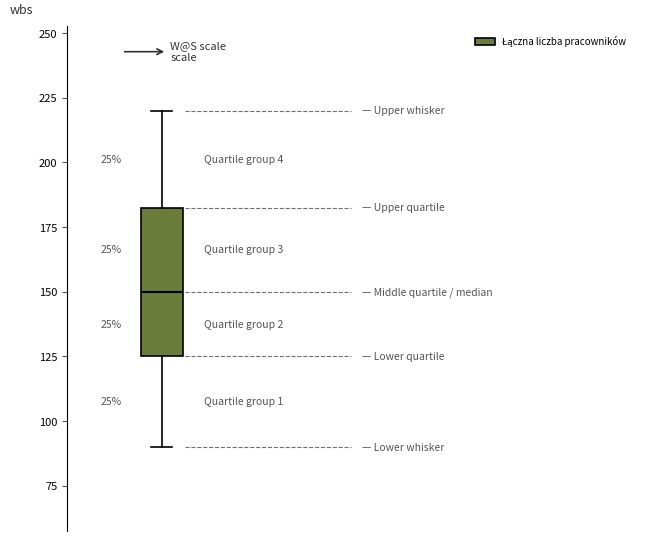

Transcribe this box plot: give where the median line is, the range the box spans, and where the two whiskers end, as read against the y-axis. The values are not printed on the chart, so give them approximately, as read against the axis.

median 150, box 125 to 185, whiskers 90 to 220